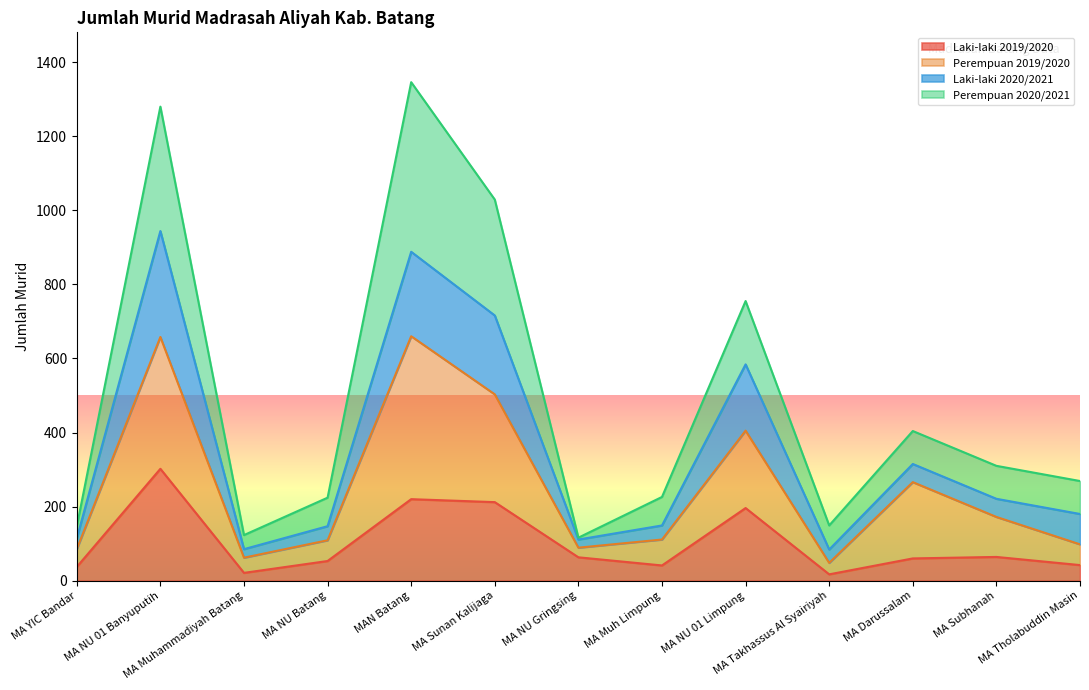

Where is Laki-laki 2019/2020 nearest to the value 159?

MA NU 01 Limpung